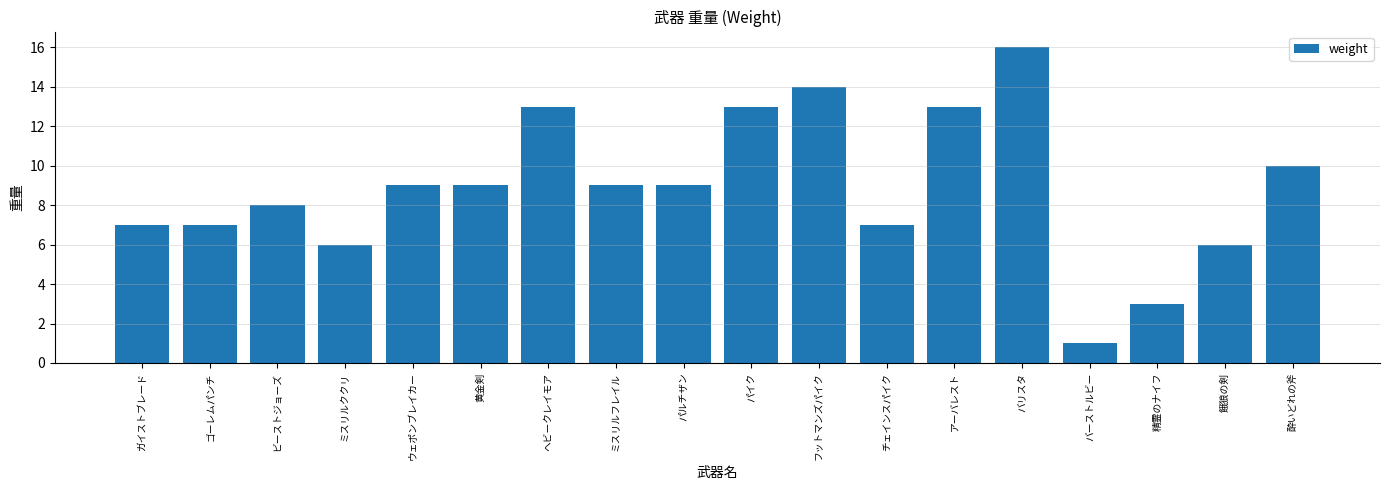

What is the change in value from 餓狼の剣 to 酔いどれの斧?

+4